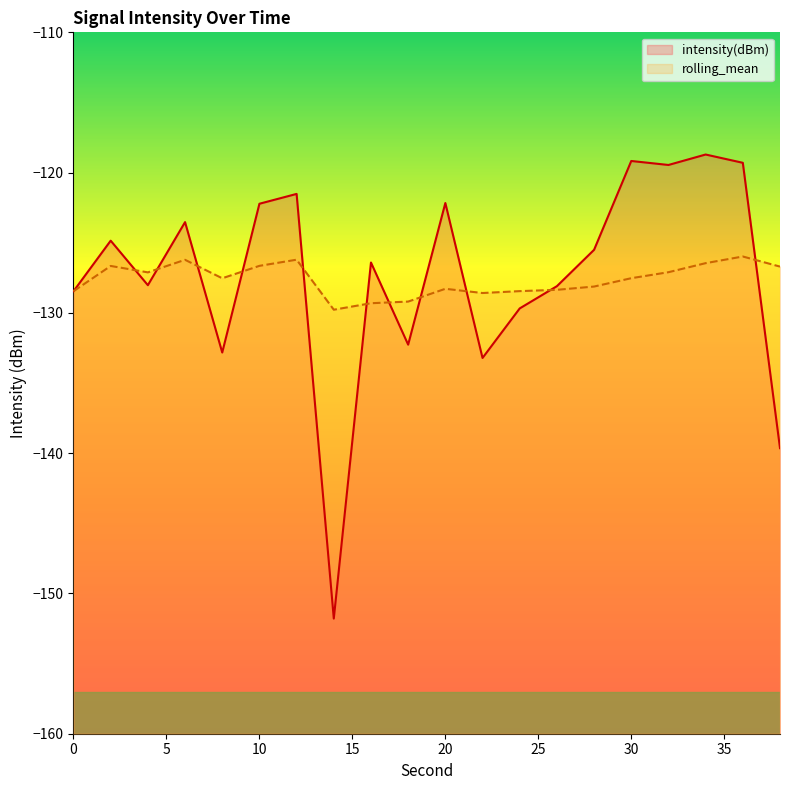

At which label does rolling_mean reach its peak?

36